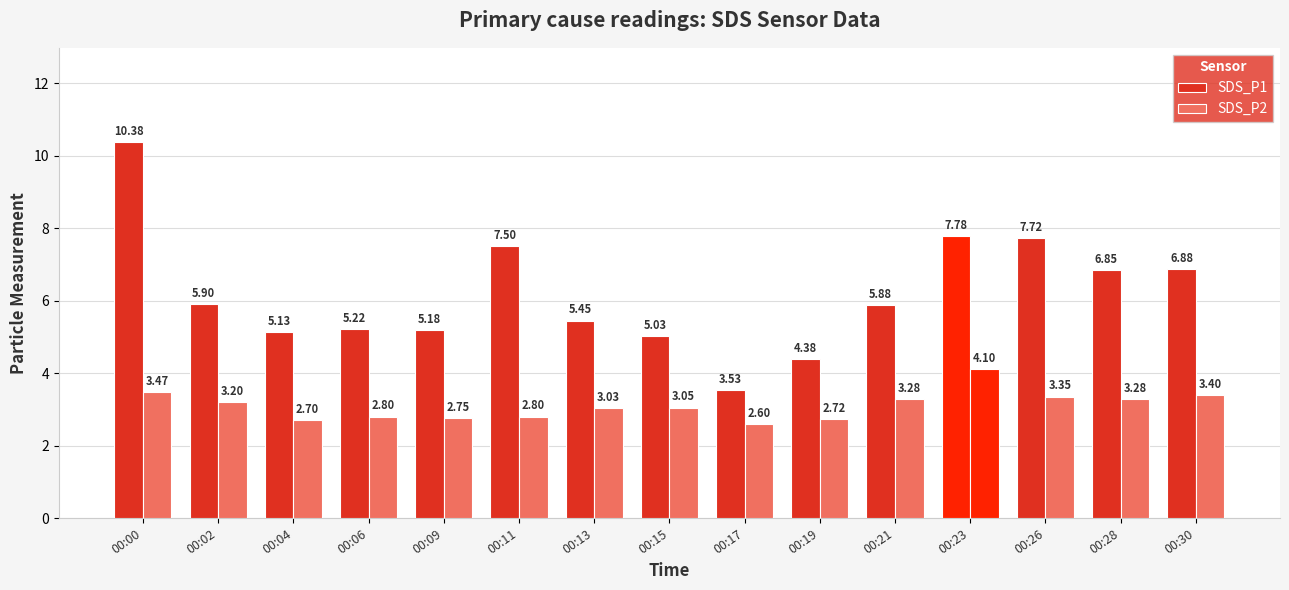

Reading left to right, extract all data points from this chart.

SDS_P1: 00:00=10.4	00:02=5.9	00:04=5.1	00:06=5.2	00:09=5.2	00:11=7.5	00:13=5.5	00:15=5.0	00:17=3.5	00:19=4.4	00:21=5.9	00:23=7.8	00:26=7.7	00:28=6.8	00:30=6.9
SDS_P2: 00:00=3.5	00:02=3.2	00:04=2.7	00:06=2.8	00:09=2.8	00:11=2.8	00:13=3.0	00:15=3.0	00:17=2.6	00:19=2.7	00:21=3.3	00:23=4.1	00:26=3.4	00:28=3.3	00:30=3.4